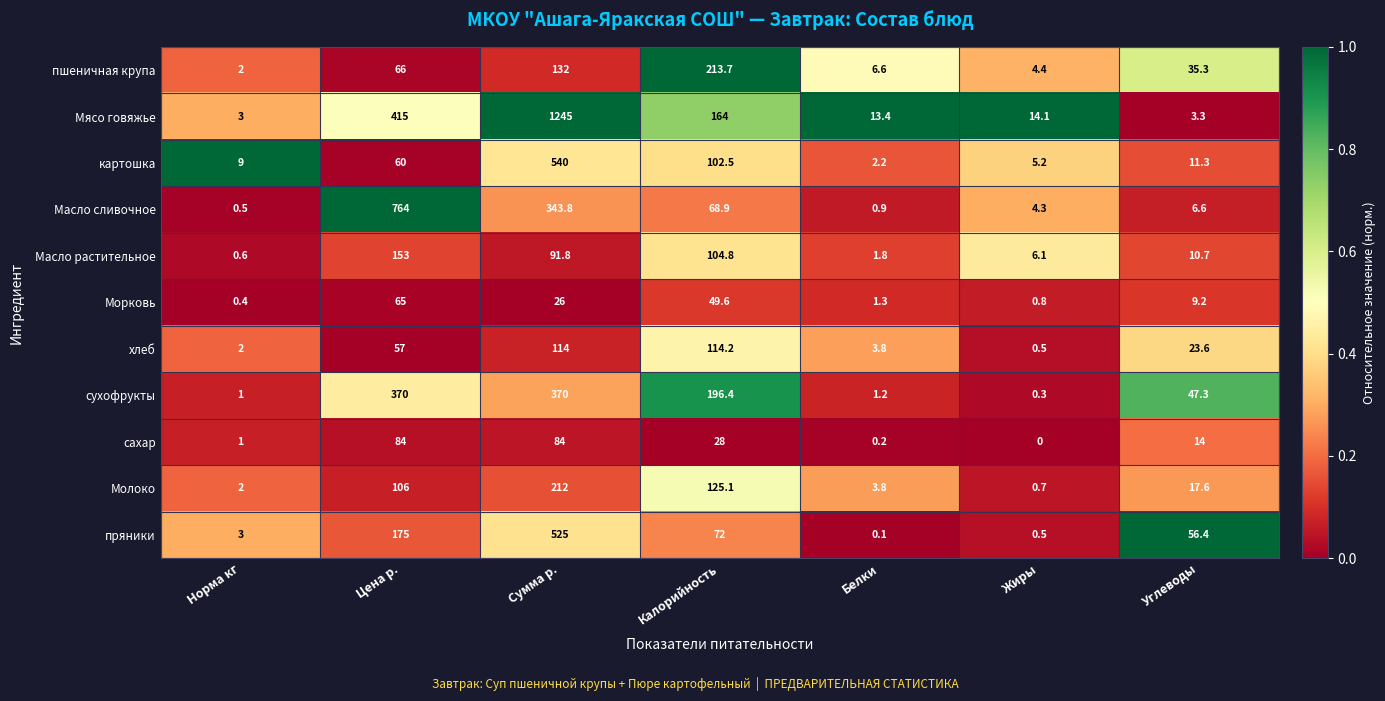

The value of Молоко at Углеводы is 10.6. True or false?

False